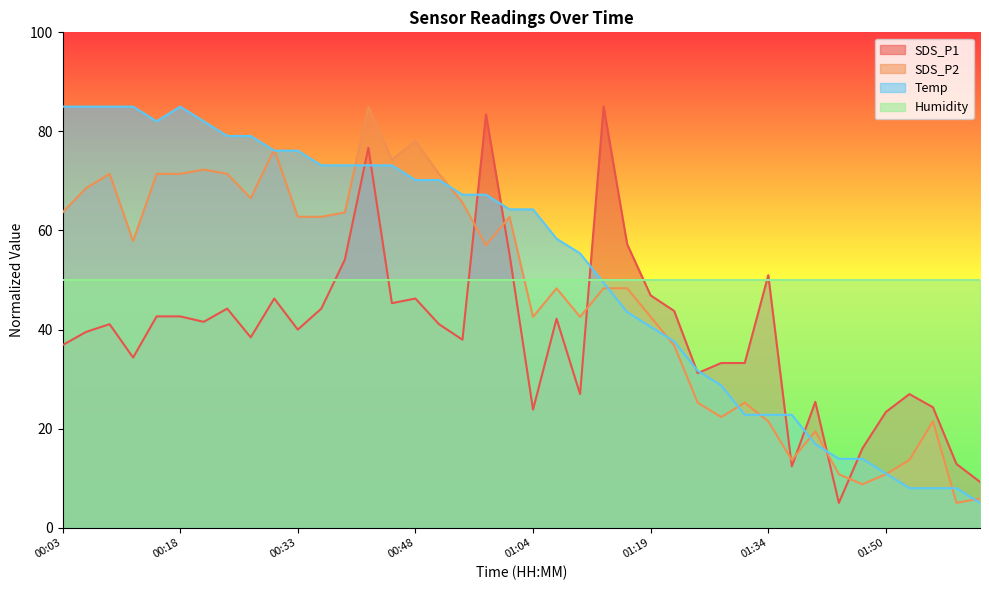

Is it true that Temp equals 39.7 at 00:03?

False